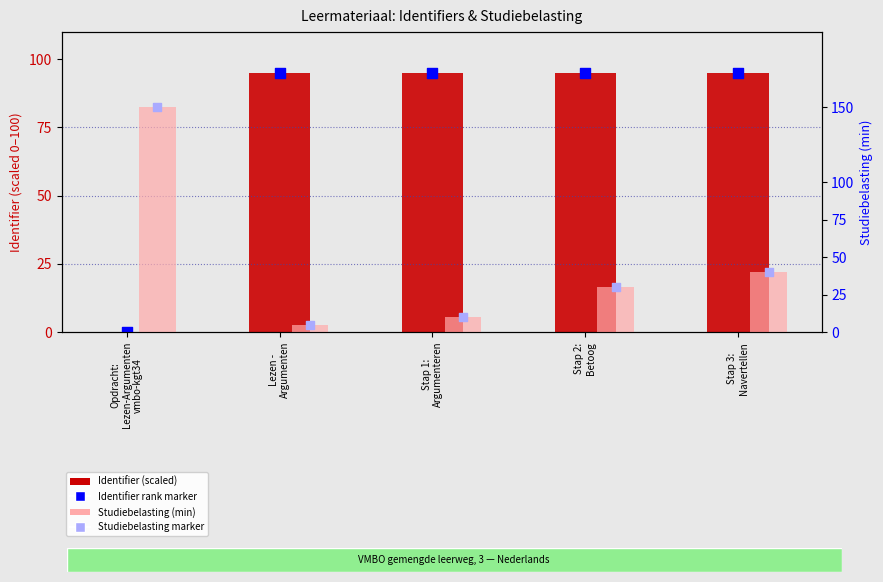

Which series has the largest total across all categories?

Identifier (scaled)